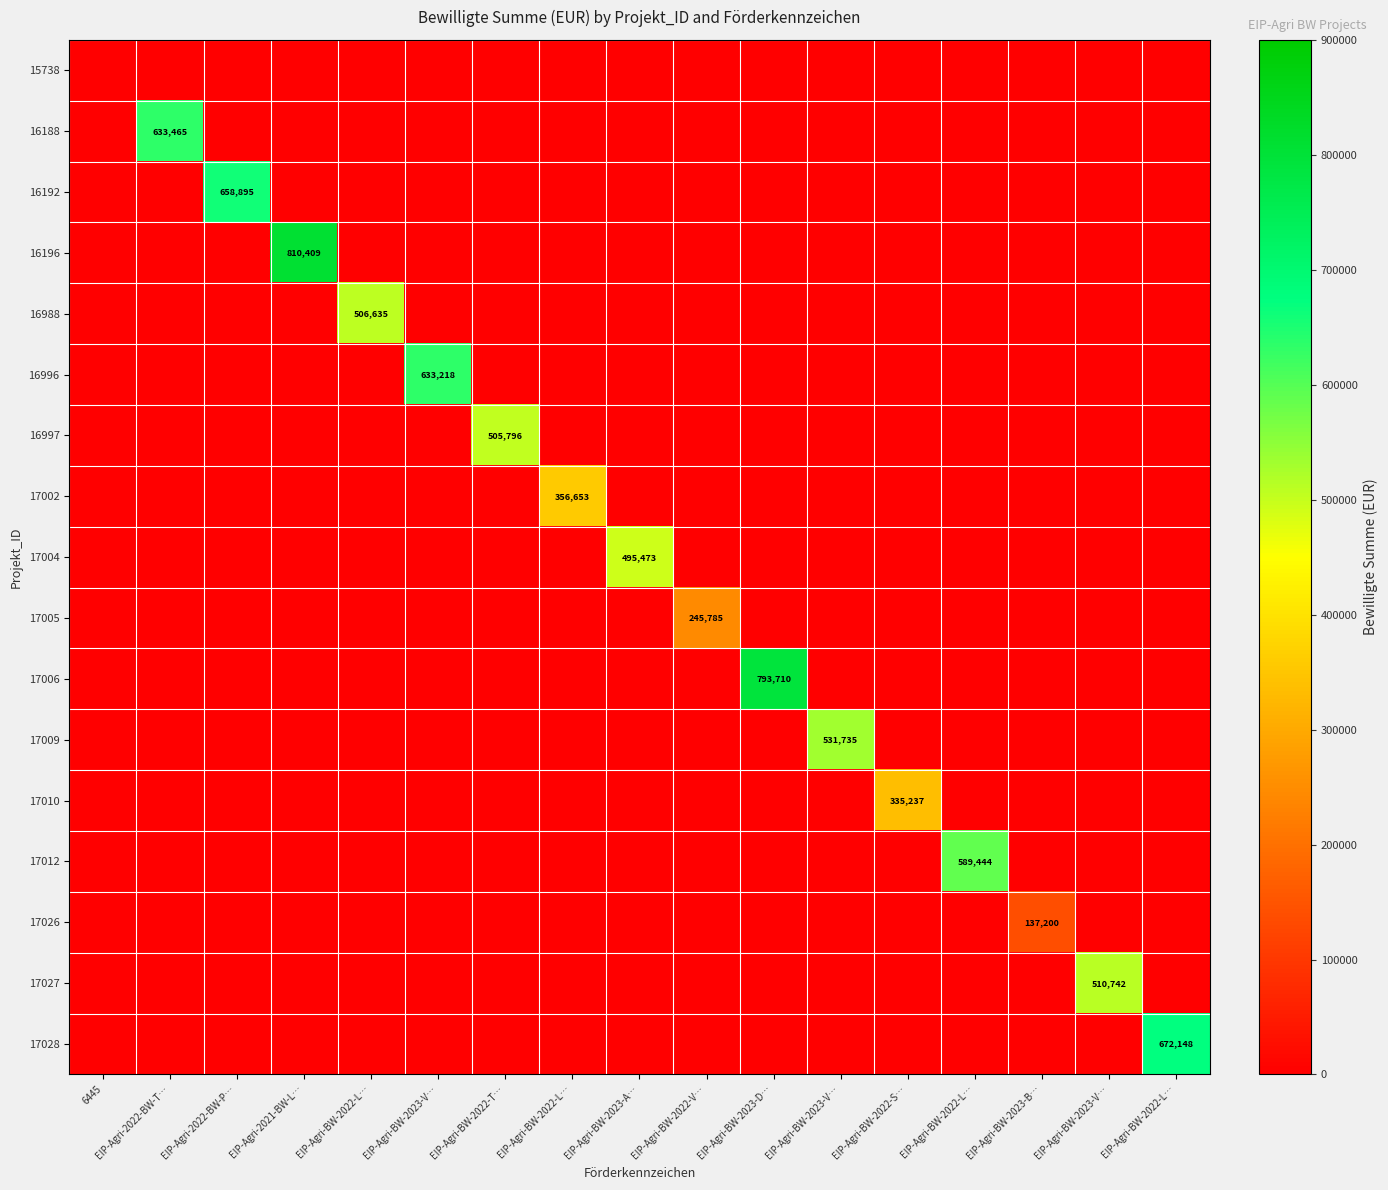

What is the difference between the maximum and second lowest values in the 17006 series?

793710